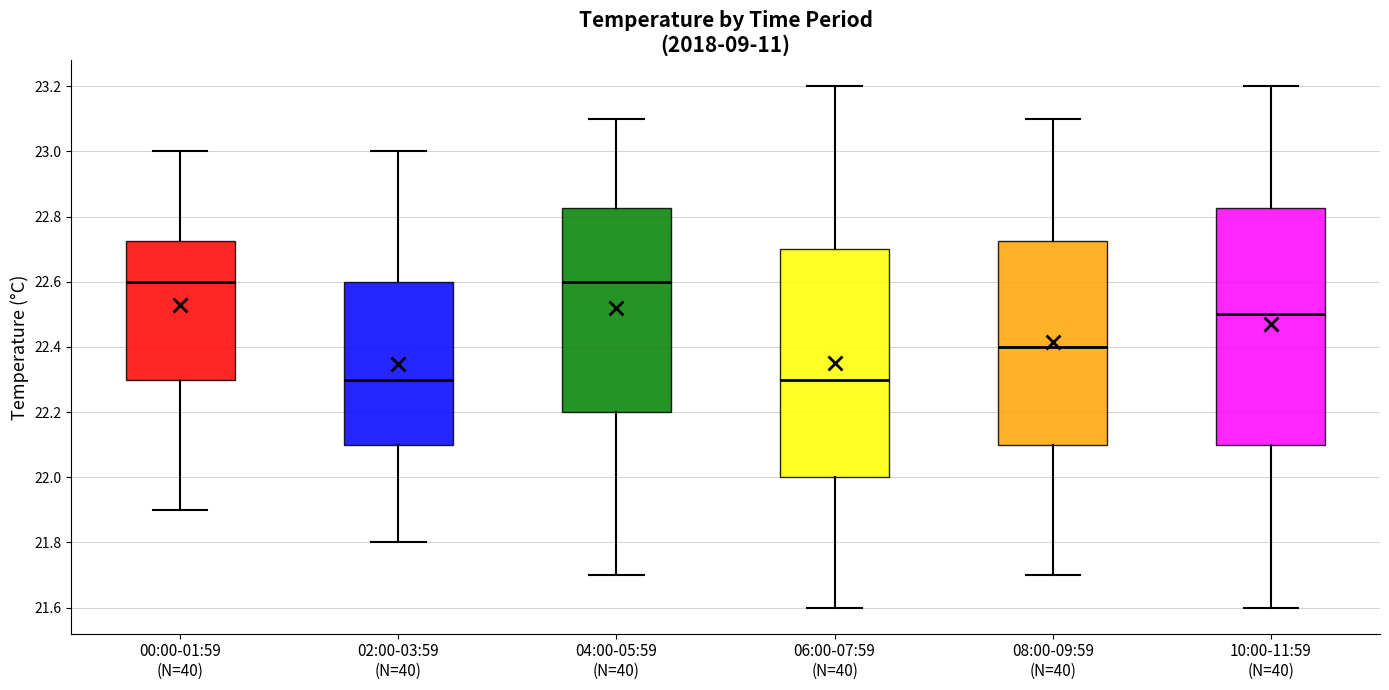

Reading left to right, read every box against the y-axis: the position of its median line, the range the box covers, and the ends of its whiskers. The values are not printed on the chart, so give them approximately, as read against the axis.

00:00-01:59 (N=40): median 22.60, box 22.30 to 22.72, whiskers 21.90 to 23.00
02:00-03:59 (N=40): median 22.30, box 22.10 to 22.60, whiskers 21.80 to 23.00
04:00-05:59 (N=40): median 22.60, box 22.20 to 22.82, whiskers 21.70 to 23.10
06:00-07:59 (N=40): median 22.30, box 22.00 to 22.70, whiskers 21.60 to 23.20
08:00-09:59 (N=40): median 22.40, box 22.10 to 22.72, whiskers 21.70 to 23.10
10:00-11:59 (N=40): median 22.50, box 22.10 to 22.82, whiskers 21.60 to 23.20